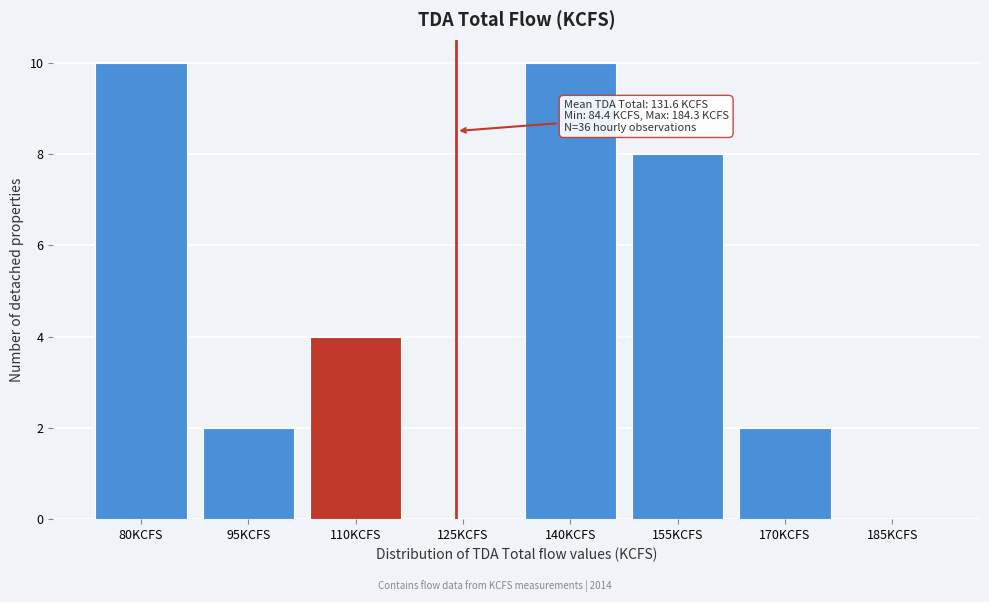

Reading left to right, list all the values displayed in this chart.

80KCFS=10	95KCFS=2	110KCFS=4	125KCFS=0	140KCFS=10	155KCFS=8	170KCFS=2	185KCFS=0